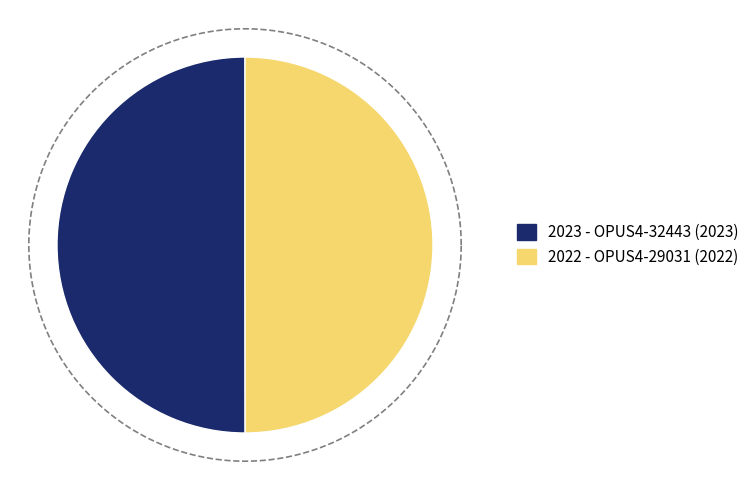

To the nearest percent, what percentage of the pie is OPUS4-29031 (2022)?

50%